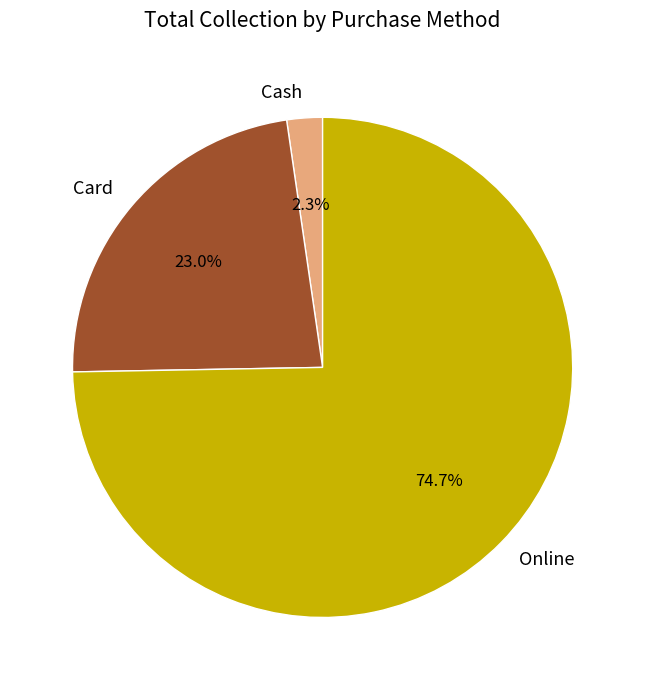

Which slice is the smallest?

Cash